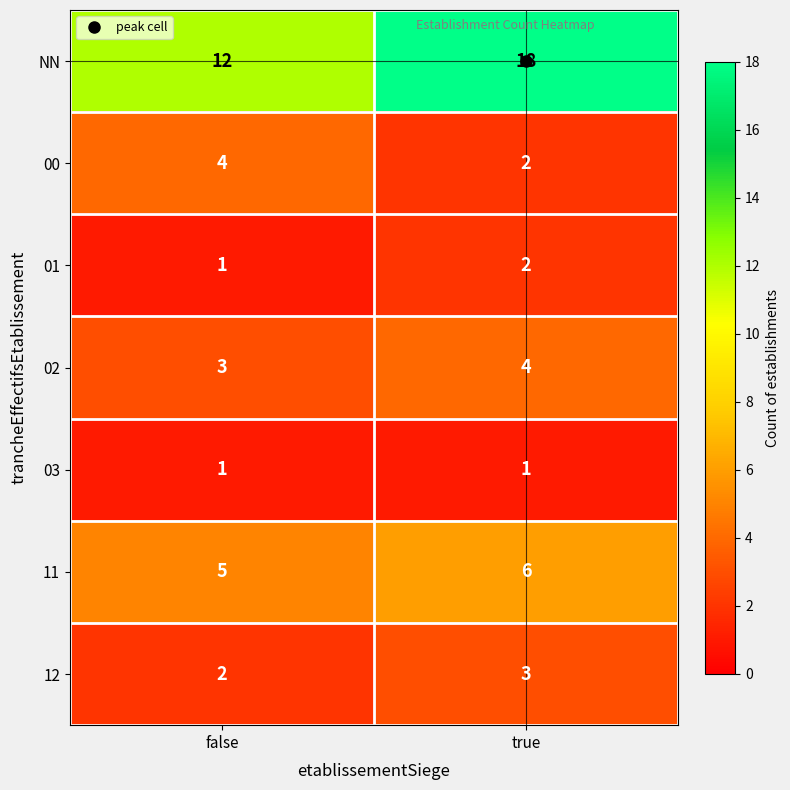

What is the sum of the 12 values at true and false?

5